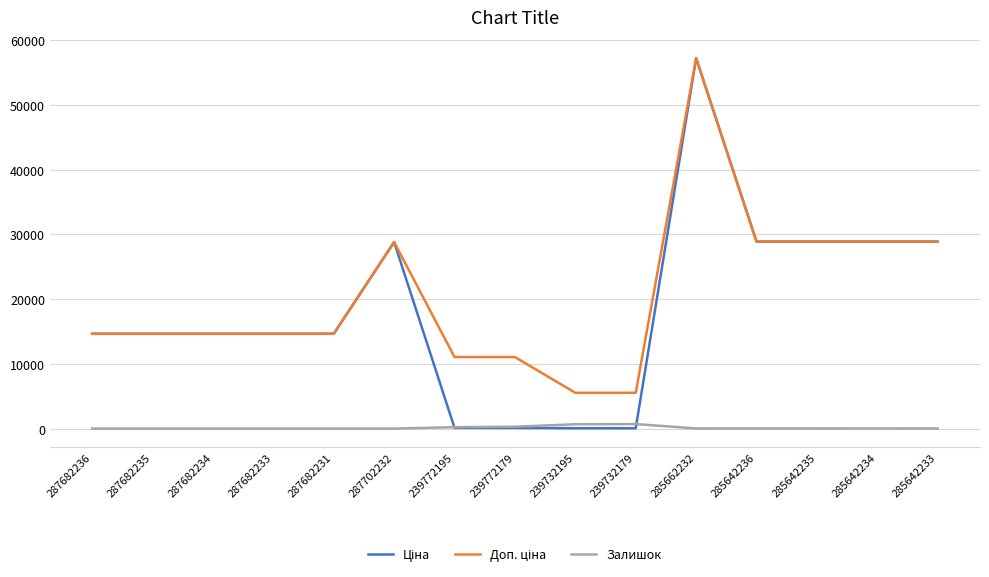

True or false: Залишок has a value of 670.0 at 239732195.

True